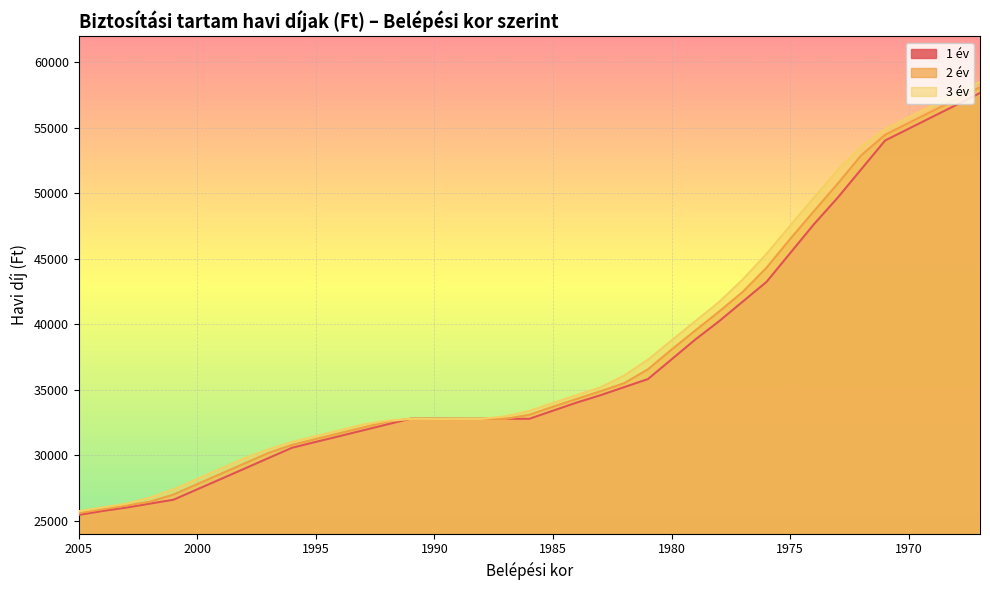

True or false: 3 év and 2 év cross at least once.

True